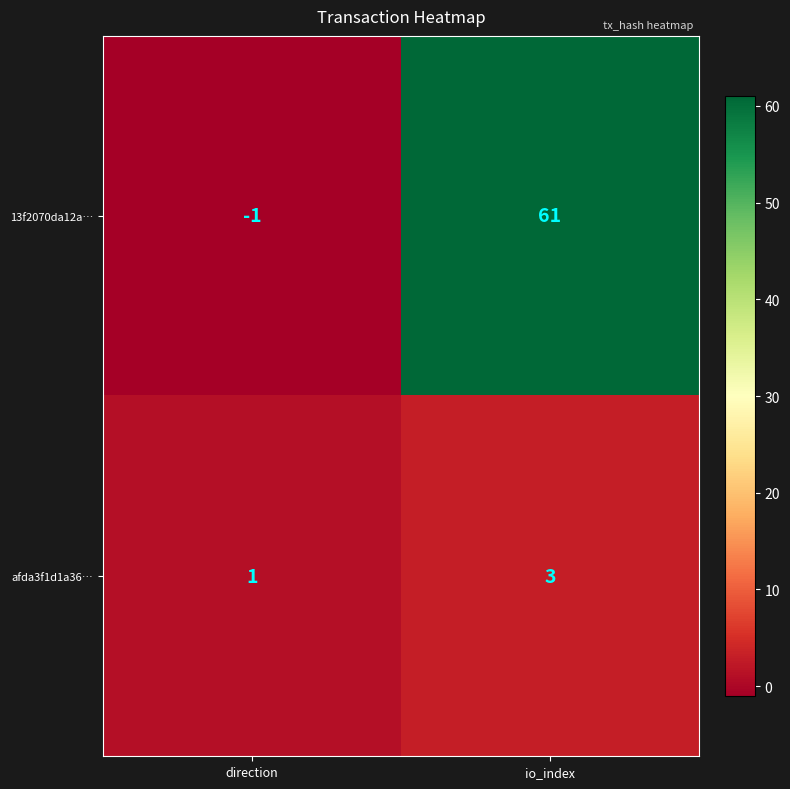

What is the sum of the 13f2070da12a… values at io_index and direction?

60